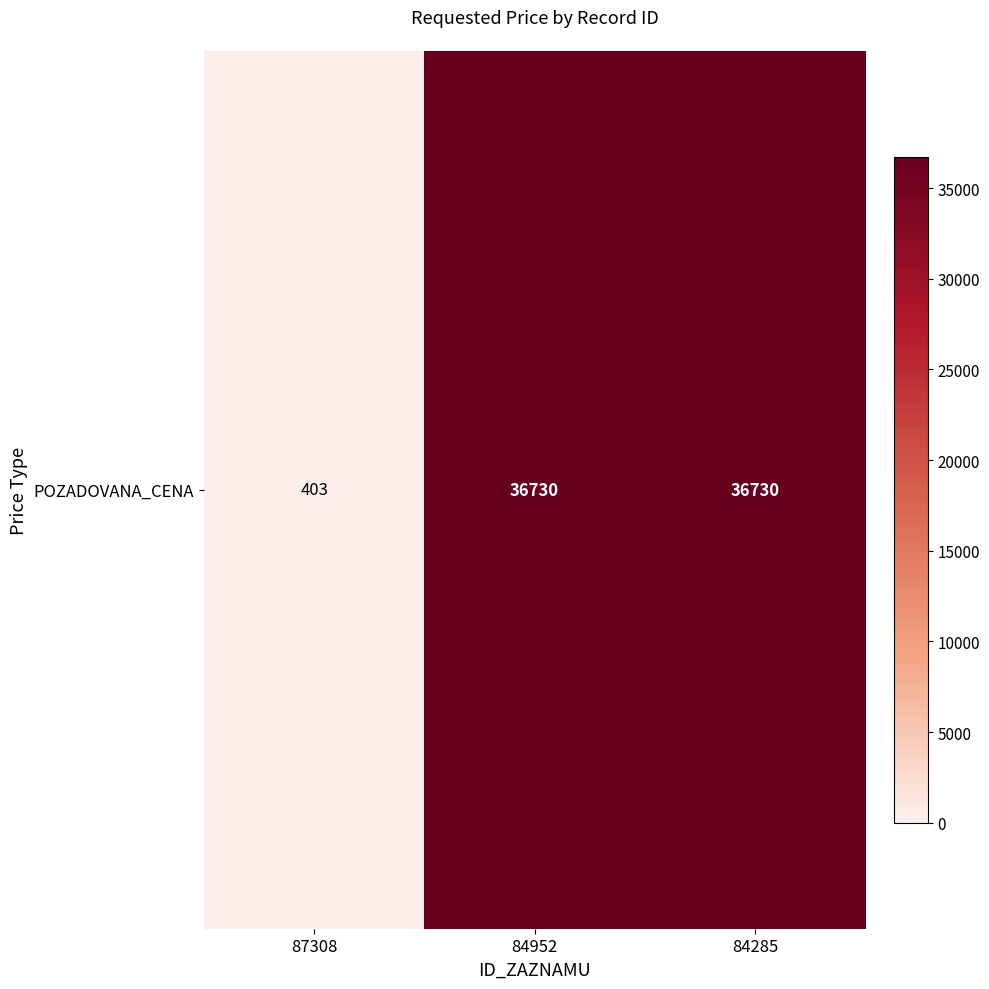

True or false: the data shows 36730 at 84952.

True